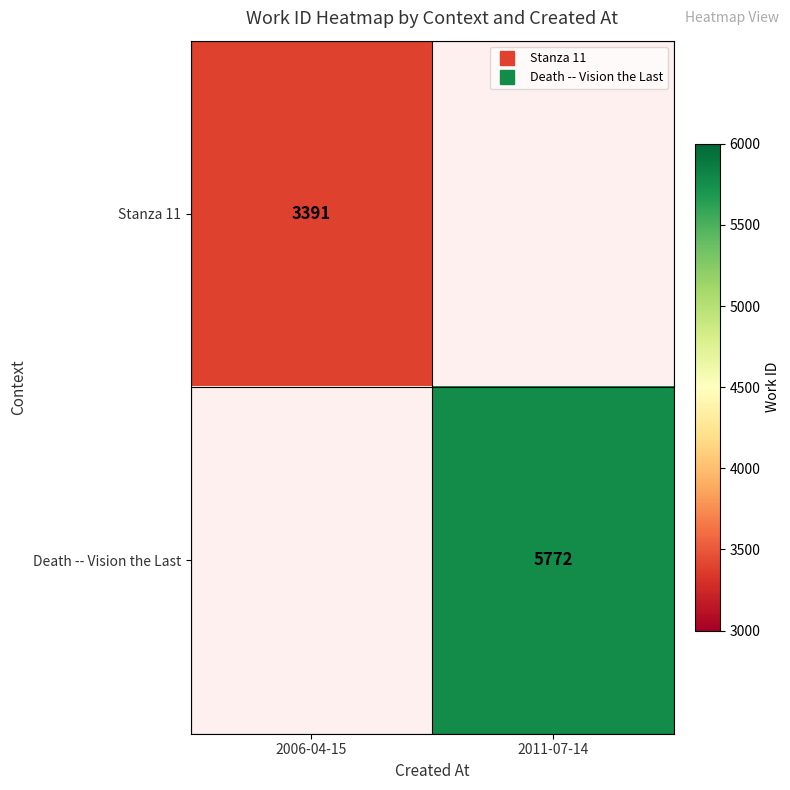

At which label is Stanza 11 closest to 3391?

2006-04-15